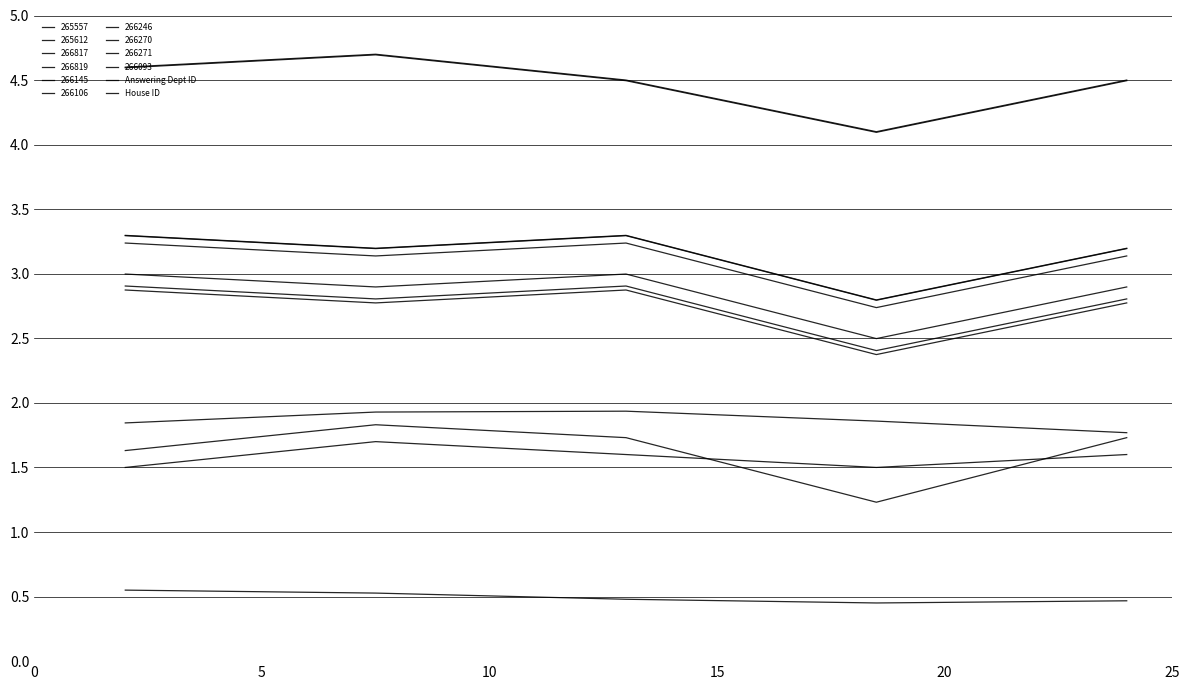

Does the chart display data point markers on the line(s)?

No